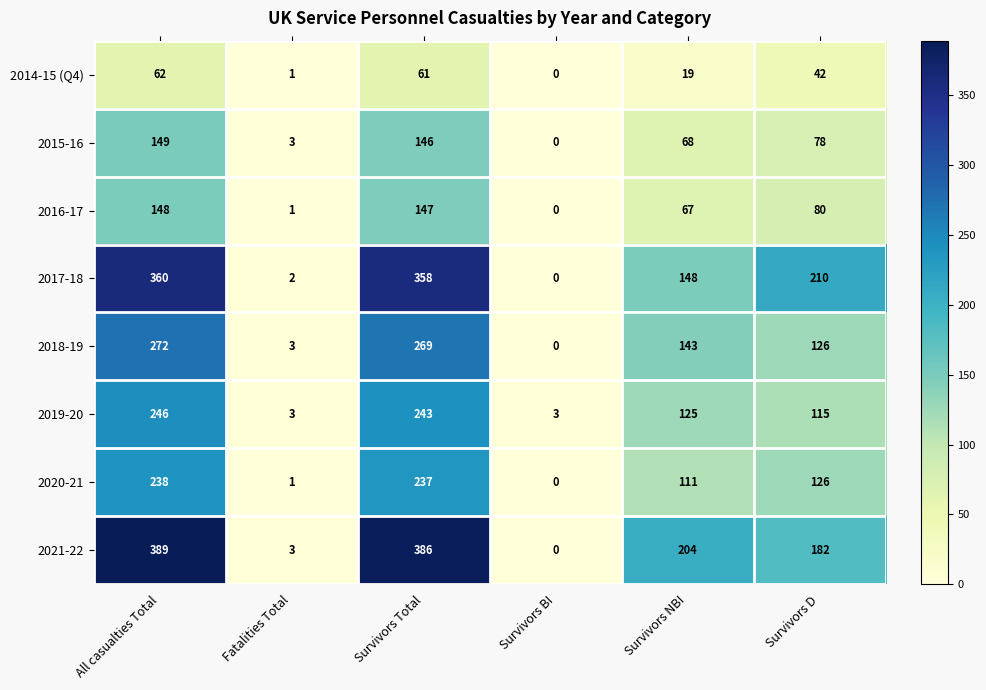

What is the average value of the 2014-15 (Q4) series?

31